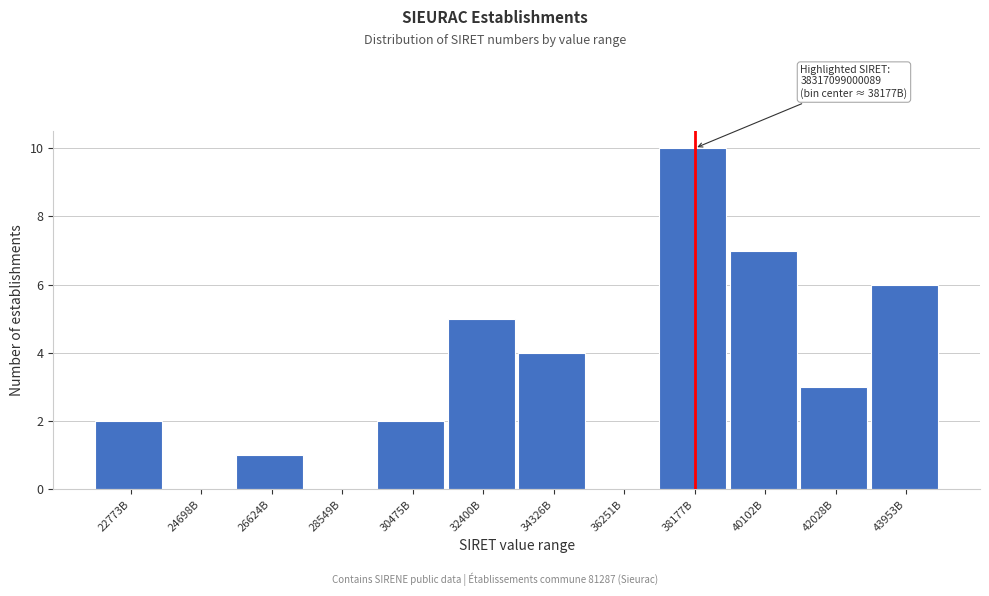

Reading left to right, list all the values displayed in this chart.

22773B=2	24698B=0	26624B=1	28549B=0	30475B=2	32400B=5	34326B=4	36251B=0	38177B=10	40102B=7	42028B=3	43953B=6